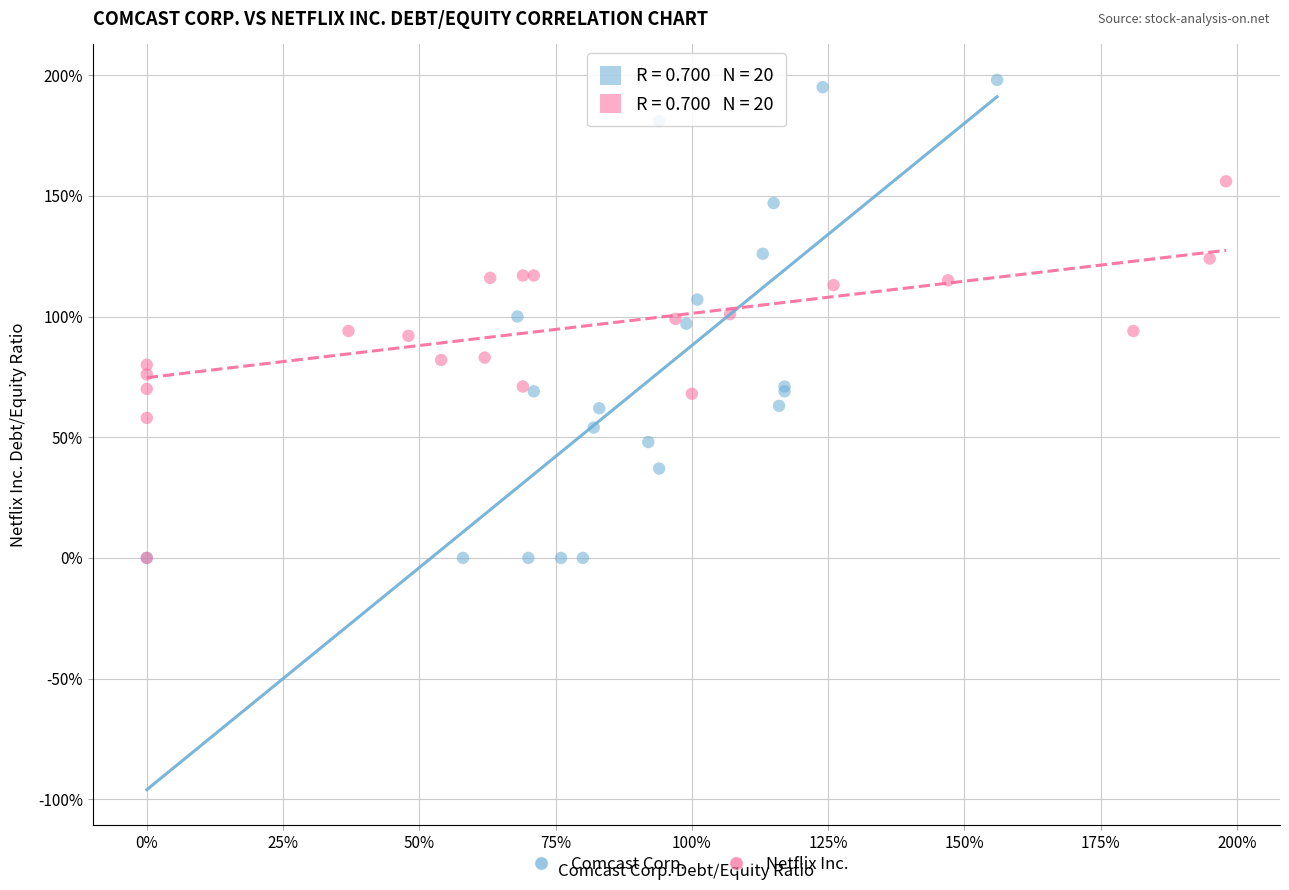

Which series contains the highest Y value?

Comcast Corp.